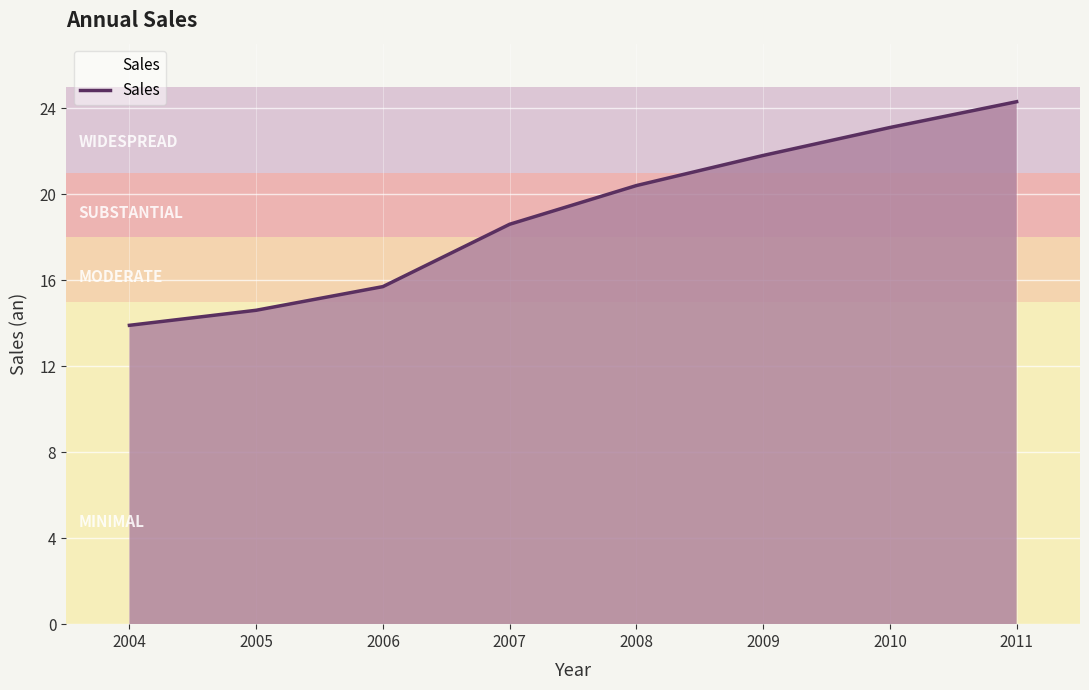

Reading left to right, extract all data points from this chart.

2004=13.9	2005=14.6	2006=15.7	2007=18.6	2008=20.4	2009=21.8	2010=23.1	2011=24.3